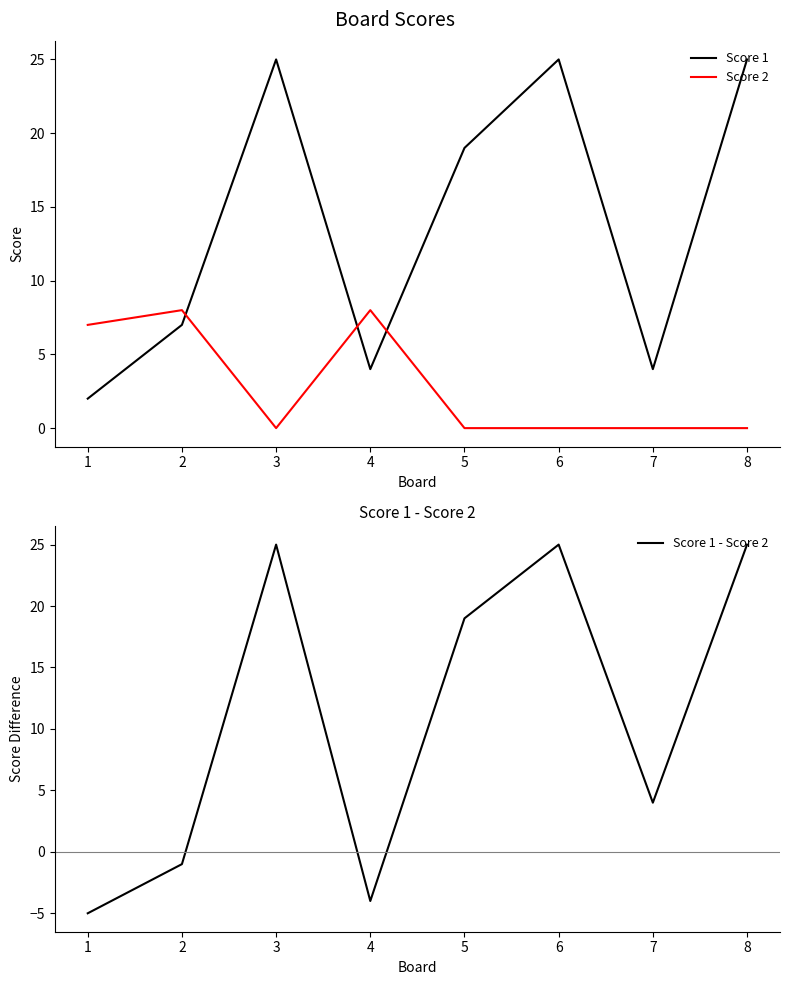

The value of Score 1 at 7 is 36. True or false?

False